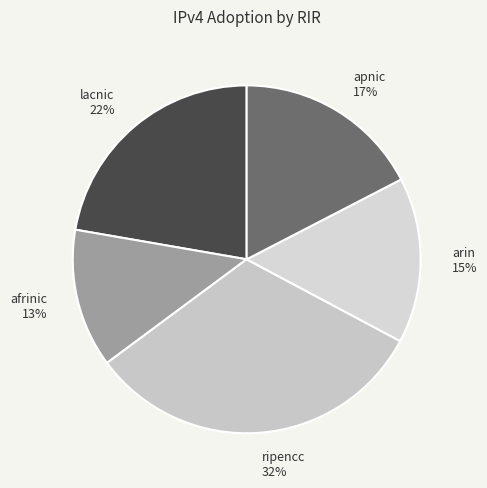

Is the sum of arin and lacnic greater than half?

No